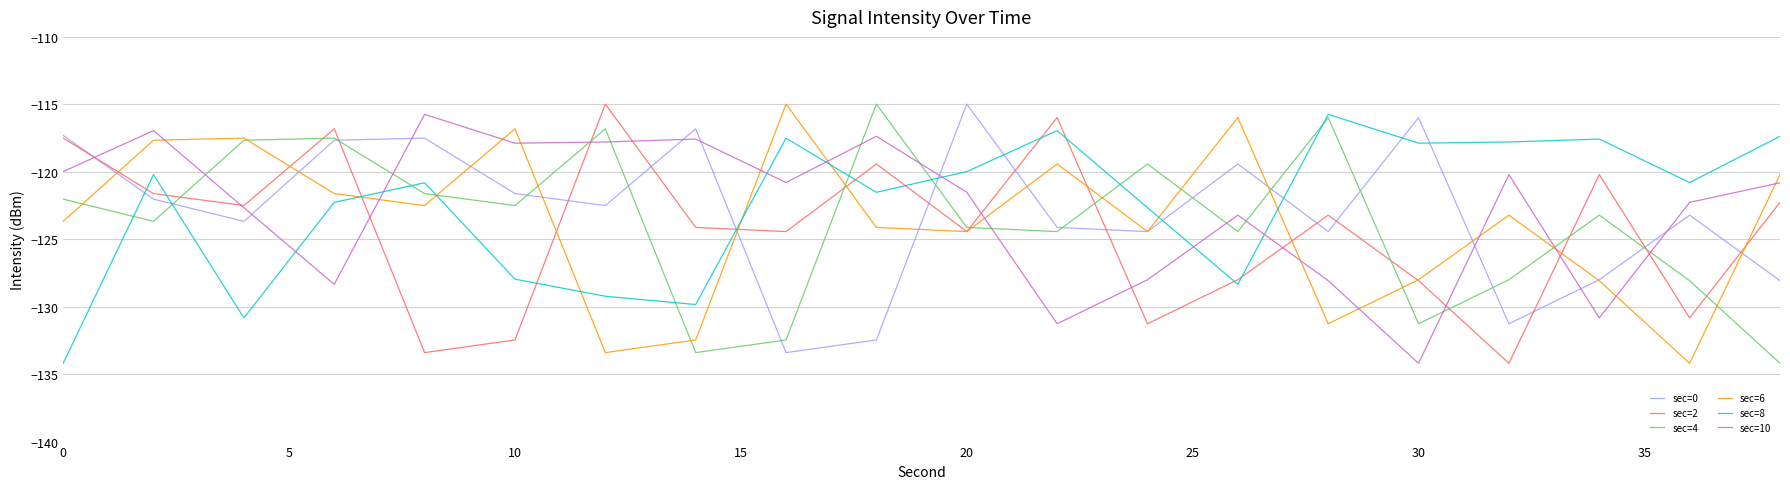

Count the number of categories in the chart.

20